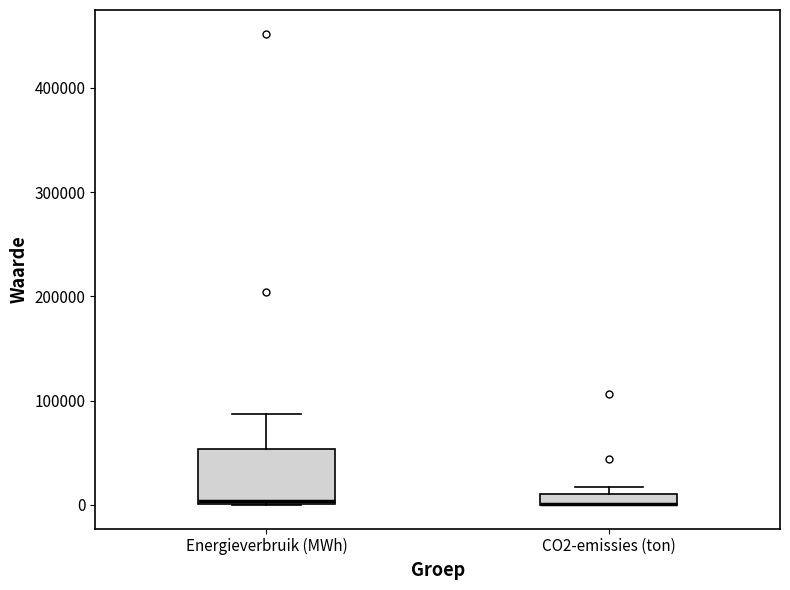

Comparing the boxes themselves (not the whiskers), which one is the tallest?

Energieverbruik (MWh)